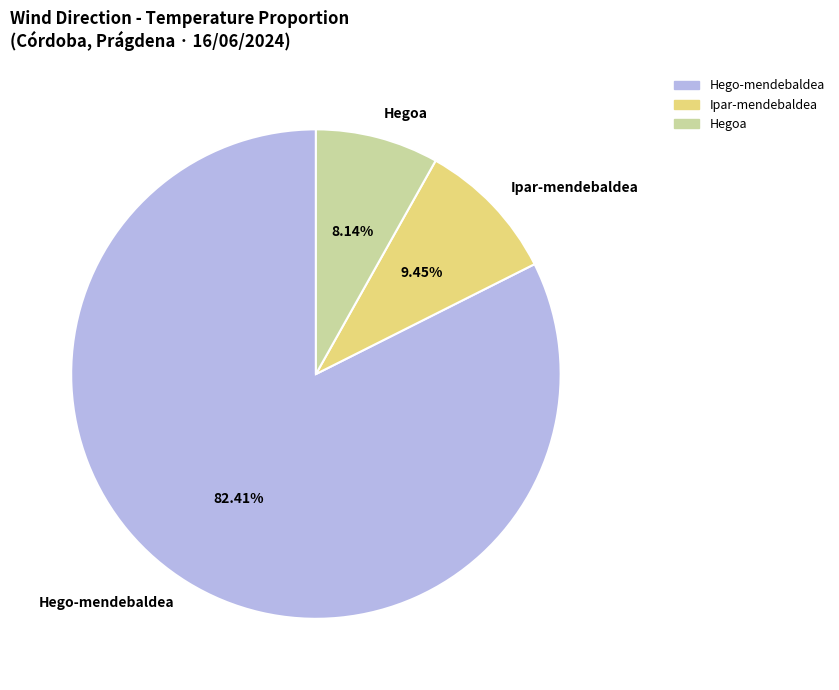

Is there a majority slice in this chart?

Yes